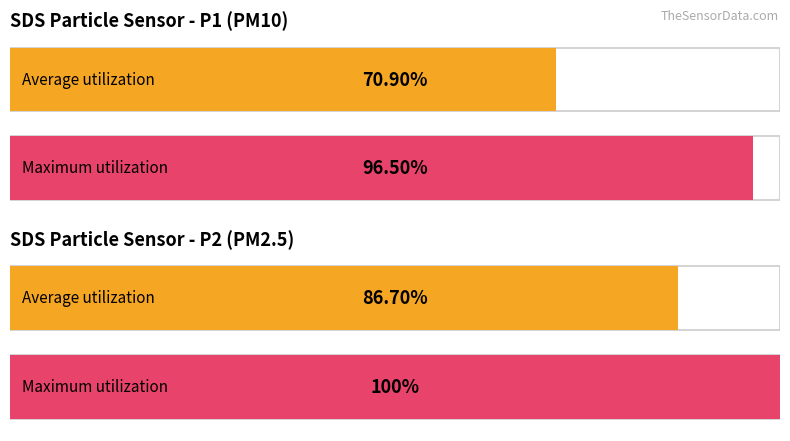

Does the chart contain stacked bars?

No